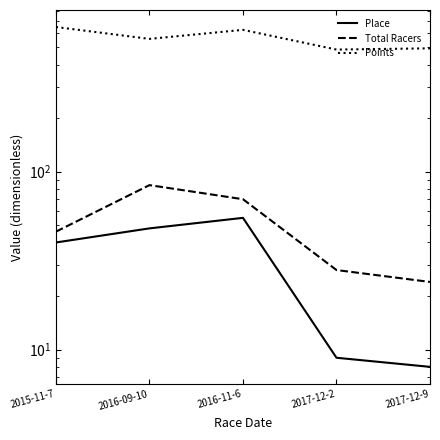

At which category does Points reach its first local valley?

2016-09-10